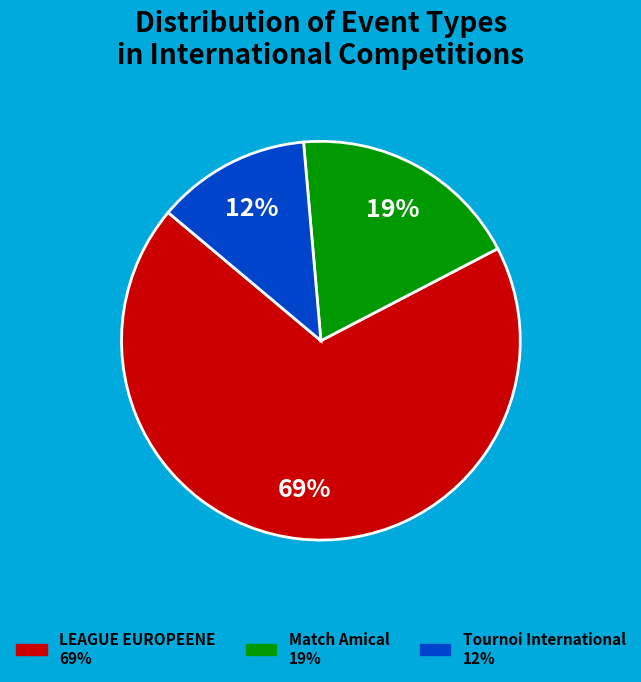

Rank the categories by value from lowest to highest.

Tournoi International, Match Amical, LEAGUE EUROPEENE